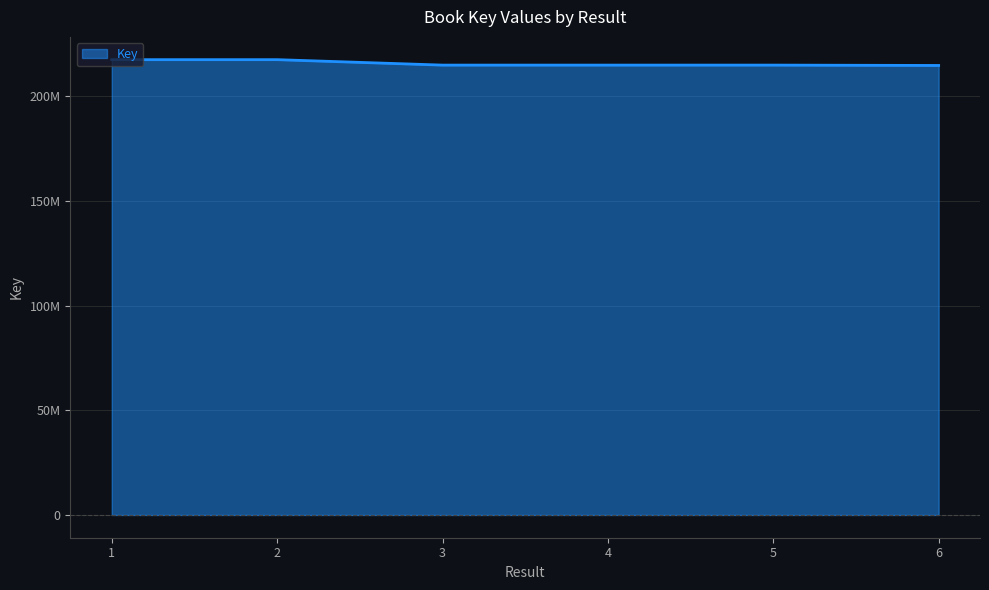

Reading left to right, list all the values displayed in this chart.

217456479	217459206	214855588	214855504	214855547	214688152